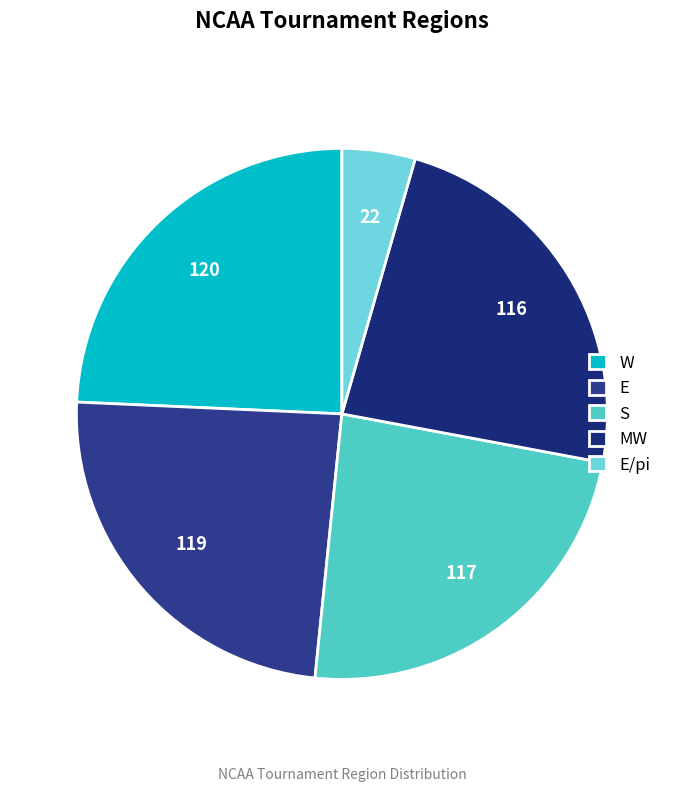

Rank the categories by value from highest to lowest.

W, E, S, MW, E/pi